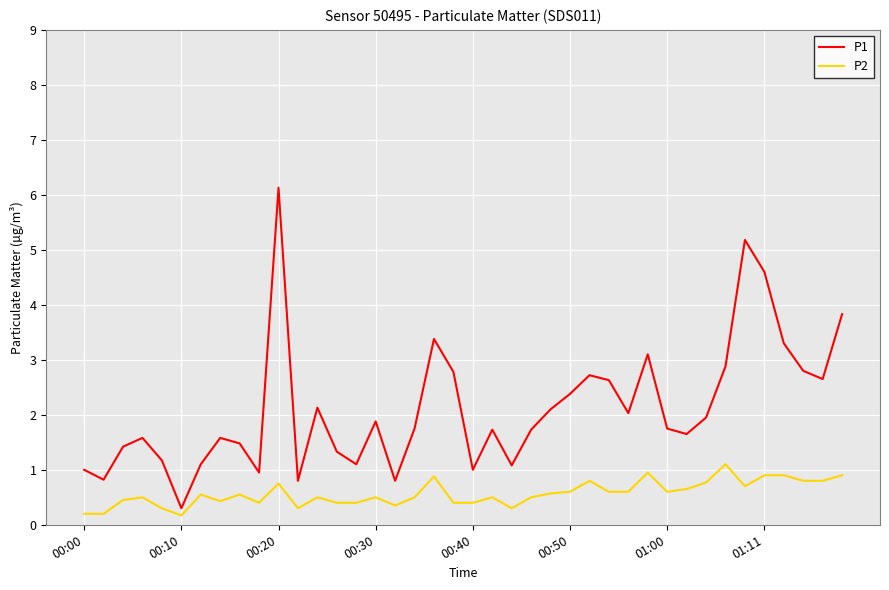

List the series in order of their overall mean, lowest first.

P2, P1